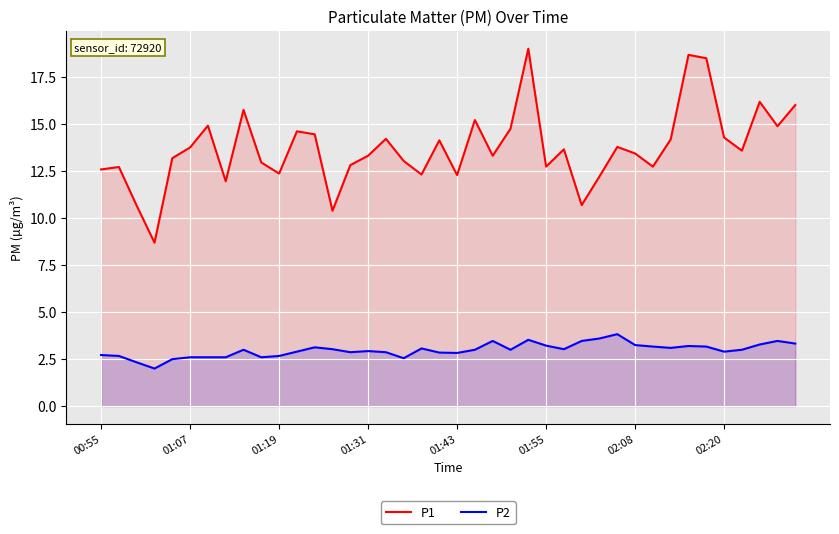

How many interior local valleys does the P1 series have?

12